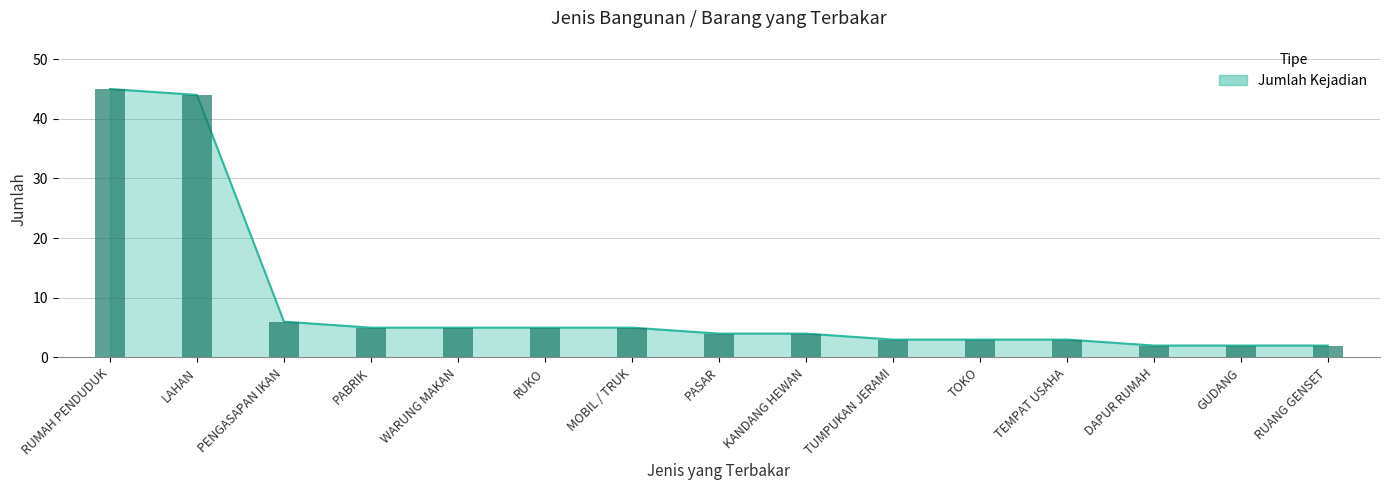

Where does the data first go above 4?

RUMAH PENDUDUK